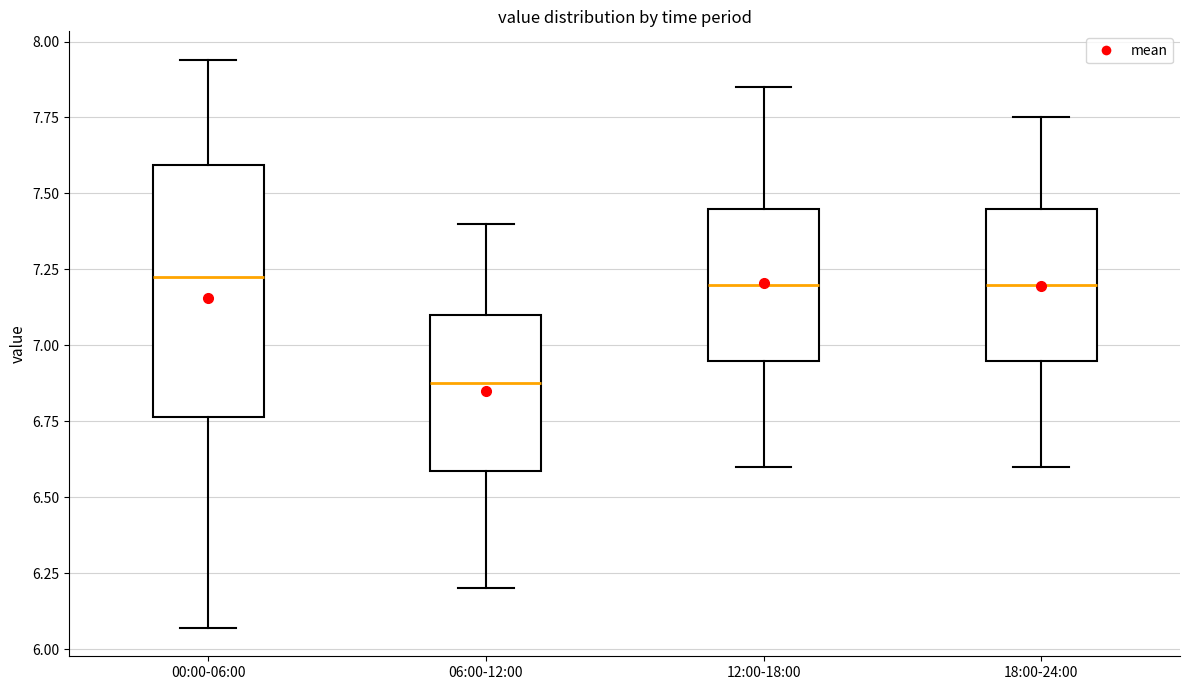

Reading left to right, read every box against the y-axis: the position of its median line, the range the box covers, and the ends of its whiskers. The values are not printed on the chart, so give them approximately, as read against the axis.

00:00-06:00: median 7.25, box 6.75 to 7.60, whiskers 6.05 to 7.95
06:00-12:00: median 6.90, box 6.60 to 7.10, whiskers 6.20 to 7.40
12:00-18:00: median 7.20, box 6.95 to 7.45, whiskers 6.60 to 7.85
18:00-24:00: median 7.20, box 6.95 to 7.45, whiskers 6.60 to 7.75